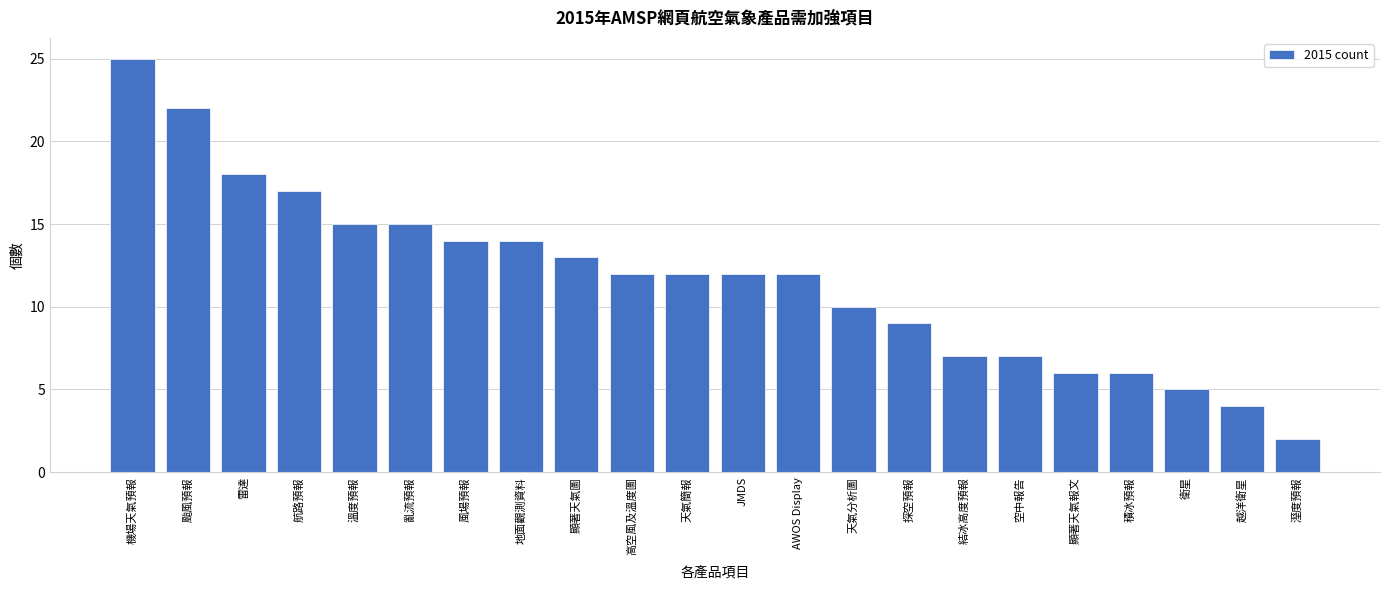

Reading left to right, transcribe all the data shown in this chart.

25	22	18	17	15	15	14	14	13	12	12	12	12	10	9	7	7	6	6	5	4	2